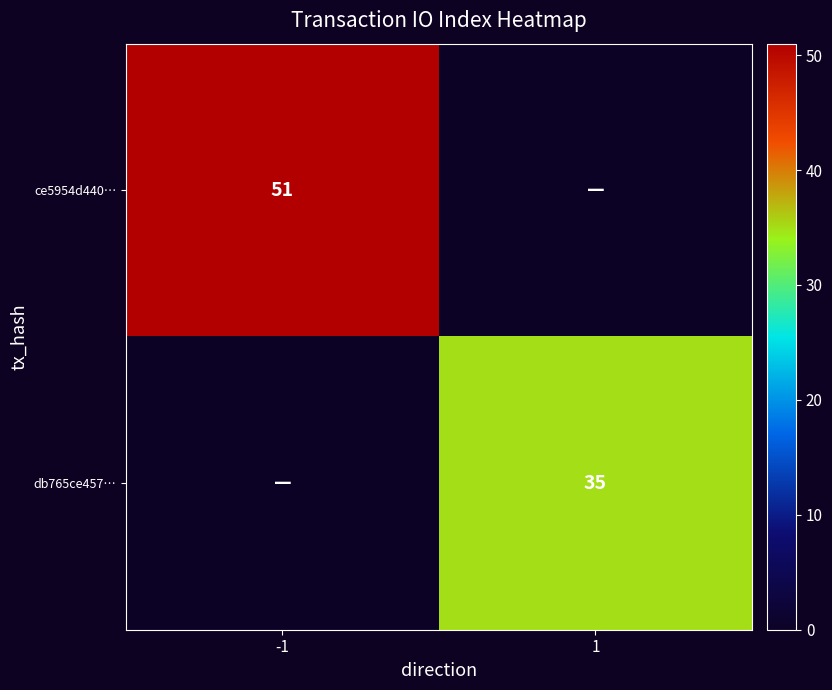

At how many categories does at least one series exceed 28?

2